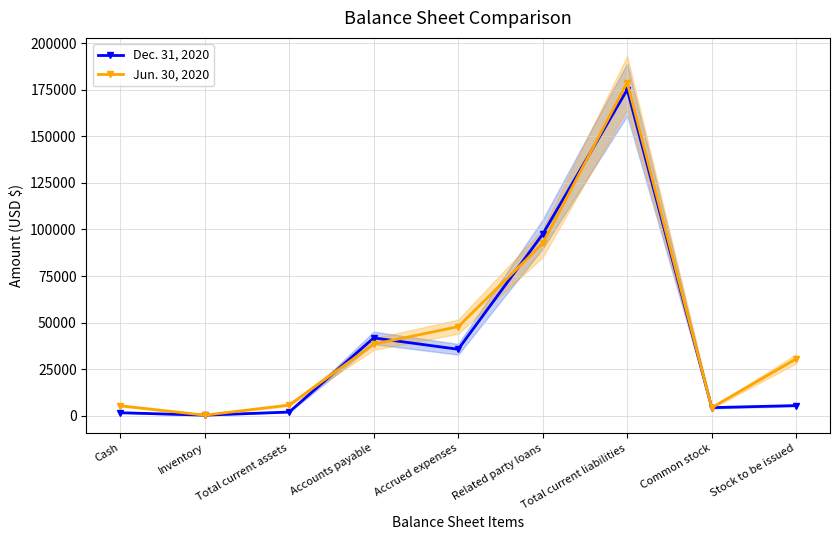

Which series has the largest total across all categories?

Jun. 30, 2020